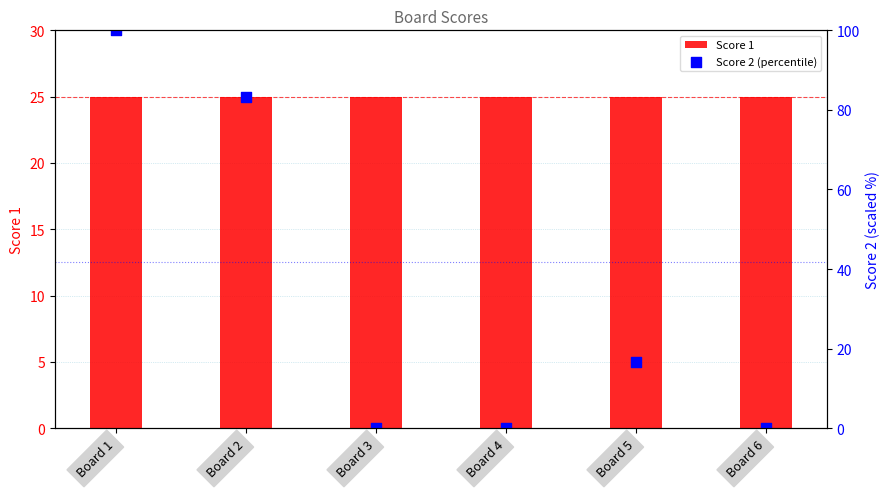

Which series has the largest total across all categories?

Score 2 (percentile)